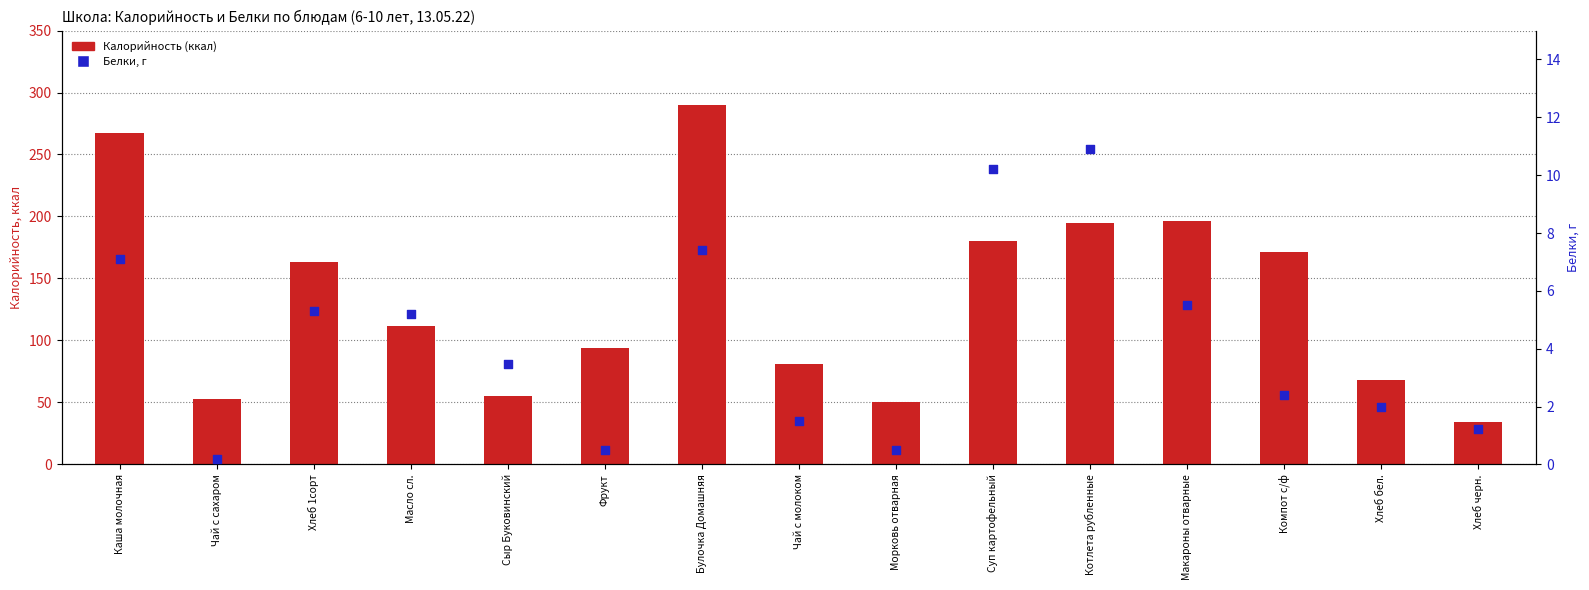

Which series has the largest total across all categories?

Калорийность (ккал)